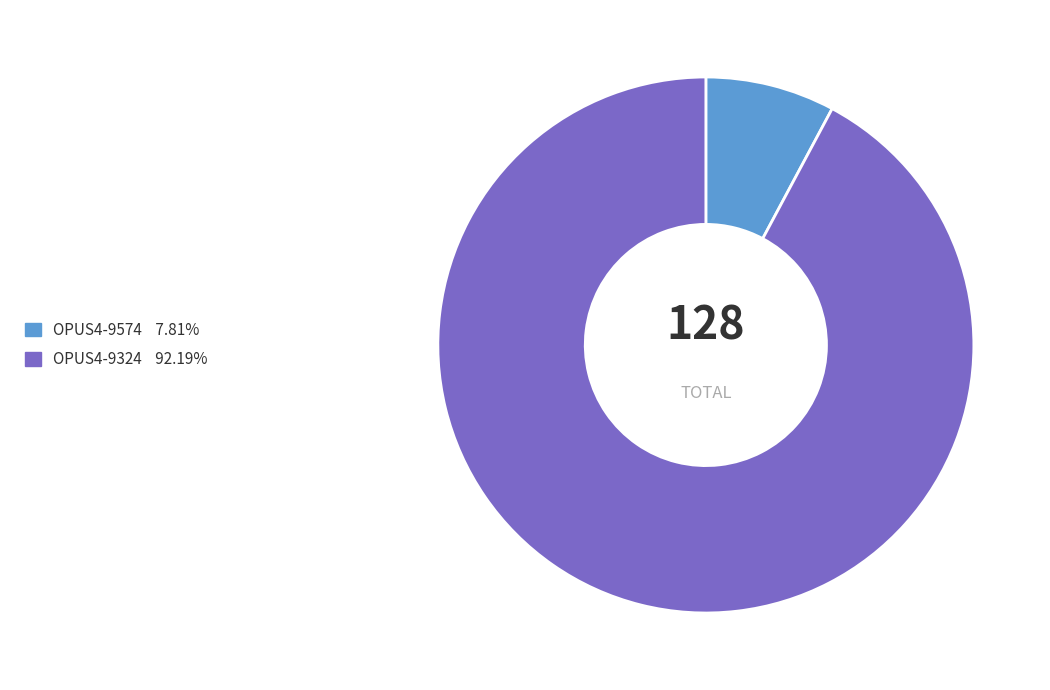

Does OPUS4-9574 represent more than half of the total?

No